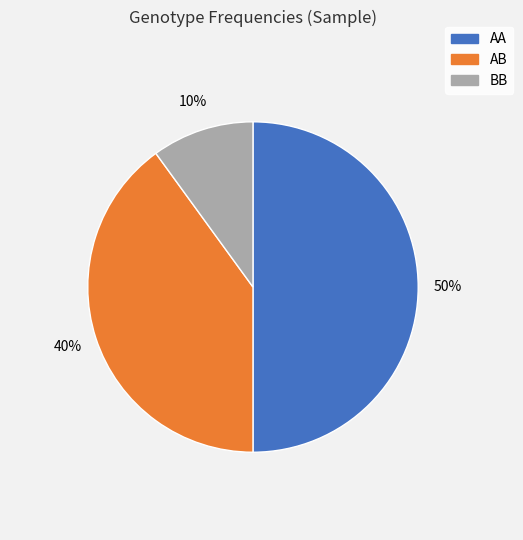

To the nearest percent, what is the difference between the largest and smallest slice percentages?

40%